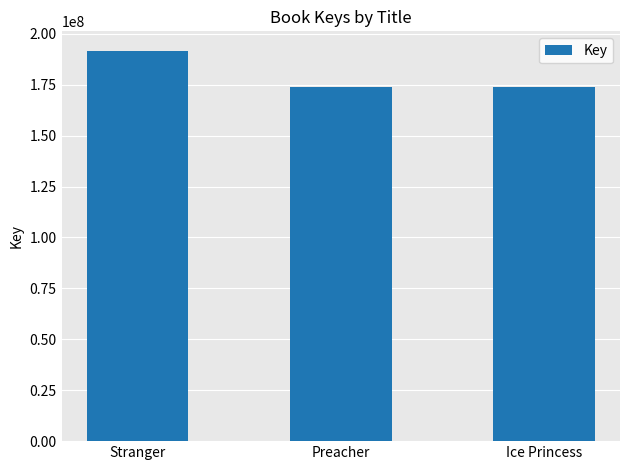

Which label corresponds to the largest value in the chart?

Stranger